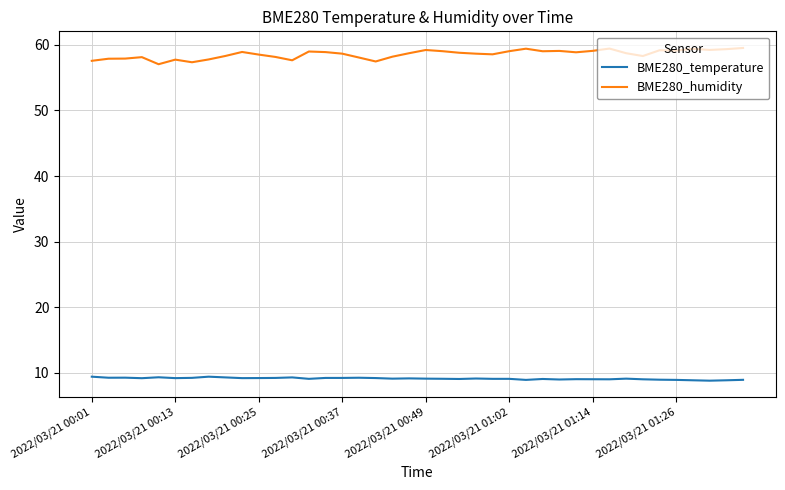

Which series has the widest spread of values?

BME280_humidity